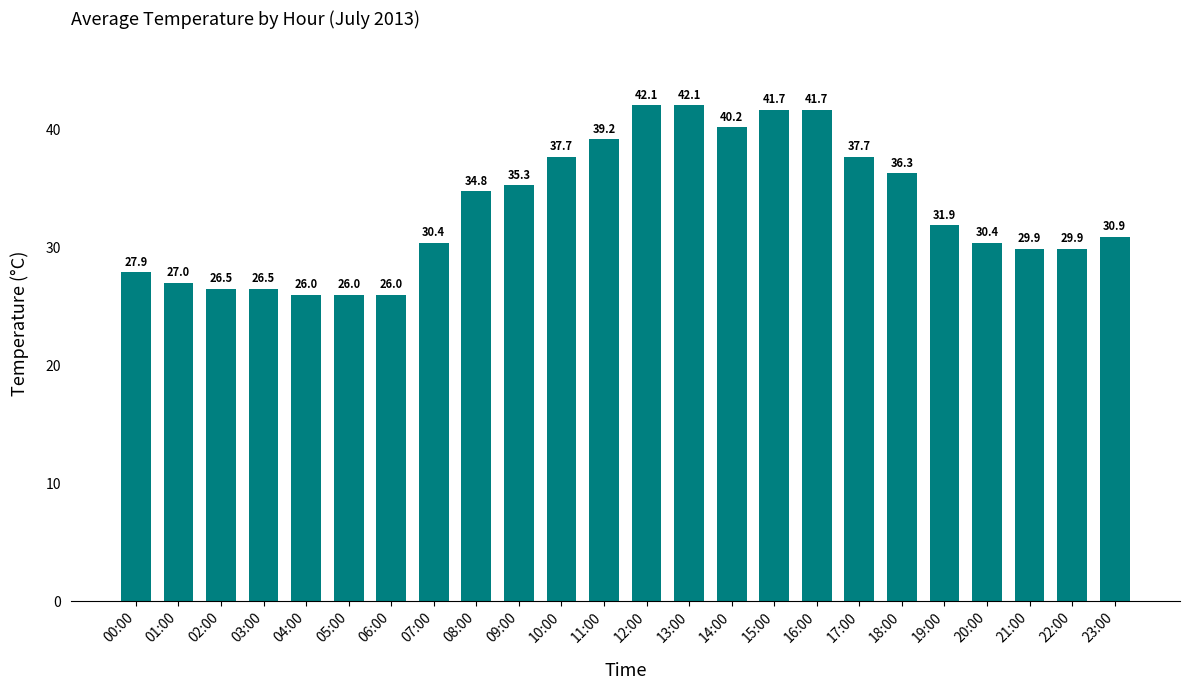

How many bars are there in total?

24